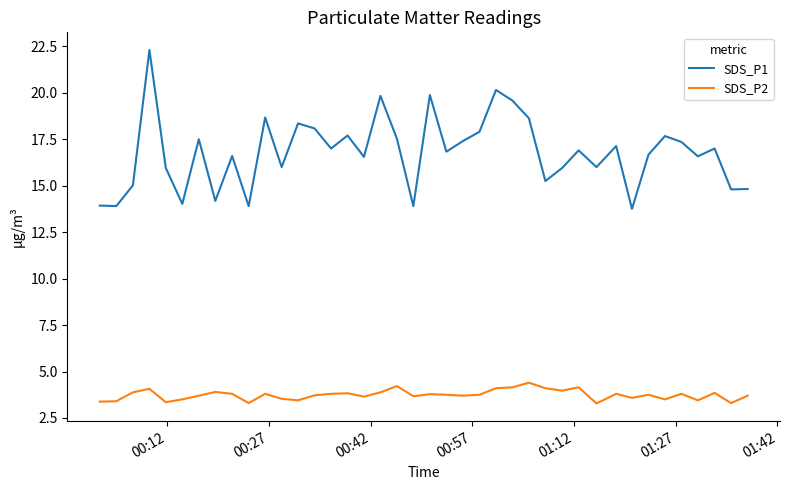

What is the average value of the SDS_P2 series?

3.7